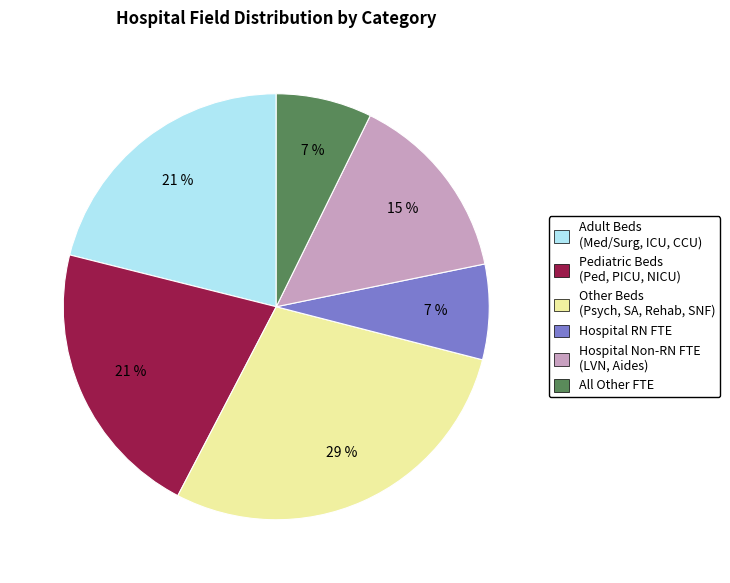

To the nearest percent, what is the average slice percentage?

17%